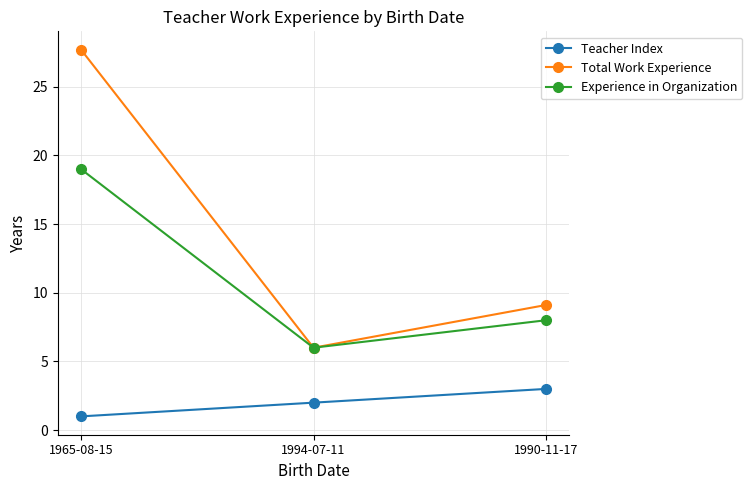

Reading left to right, what are all the values shown in this chart?

Teacher Index: 1965-08-15=1.0	1994-07-11=2.0	1990-11-17=3.0
Total Work Experience: 1965-08-15=27.7	1994-07-11=6.0	1990-11-17=9.1
Experience in Organization: 1965-08-15=19.0	1994-07-11=6.0	1990-11-17=8.0